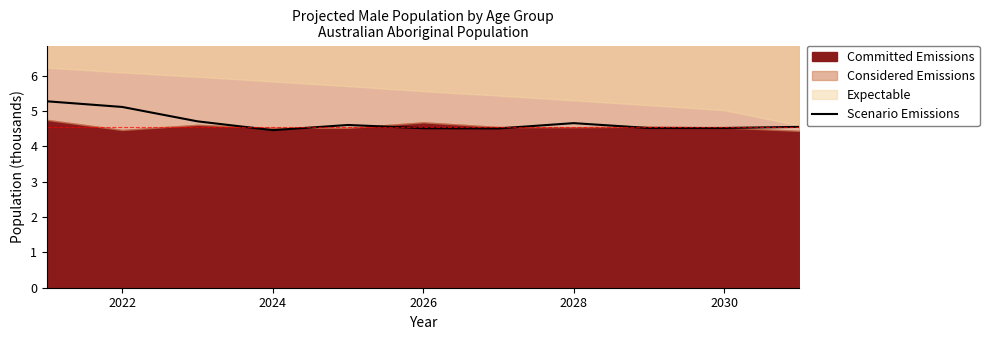

What is the maximum value for Scenario Emissions?

5.3